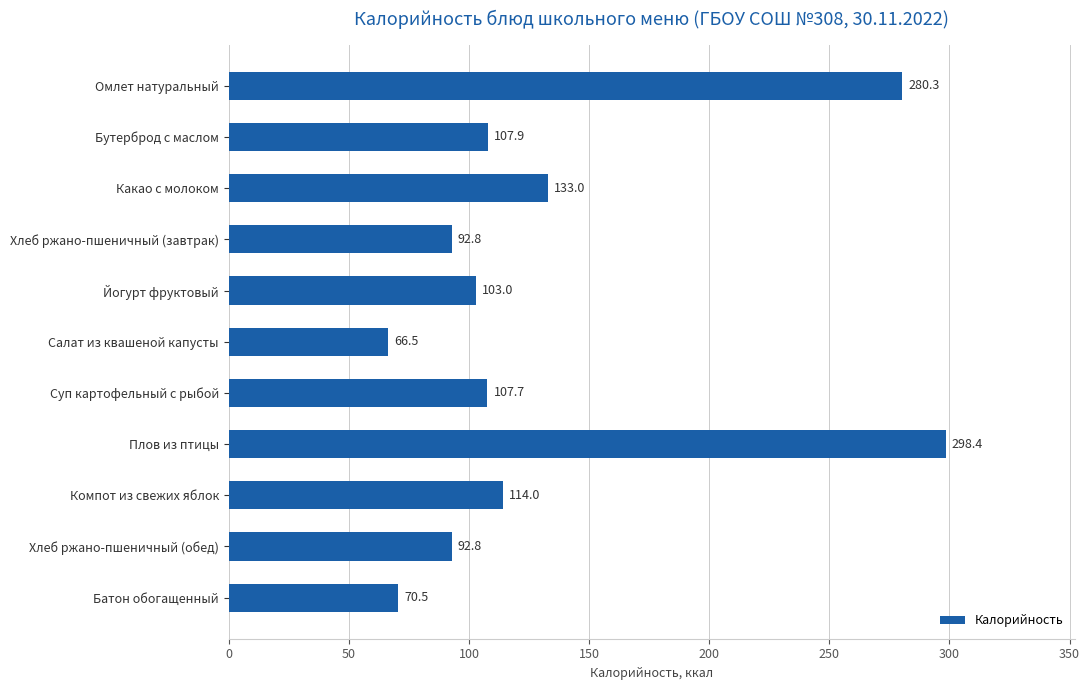

At which label is the value closest to 182?

Какао с молоком